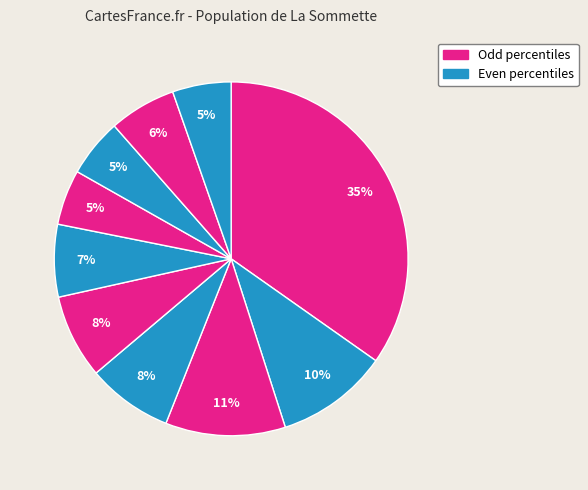

How many segments does this pie chart have?

10